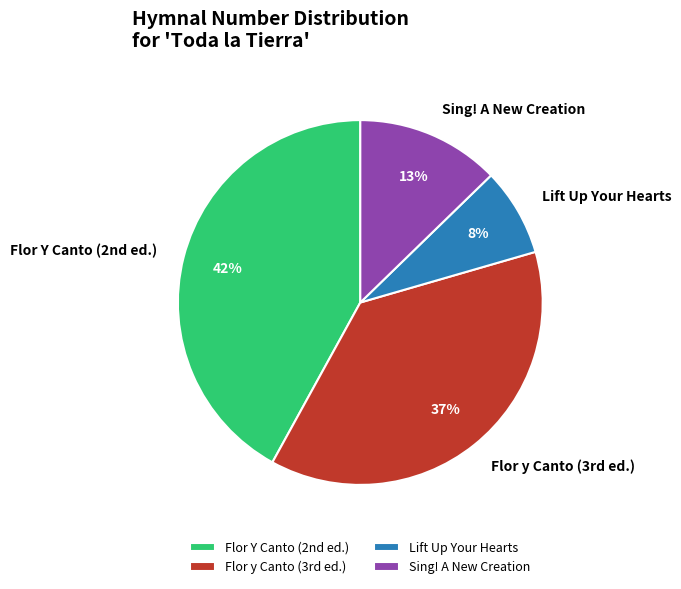

Is it true that Lift Up Your Hearts is 1% of the pie?

False